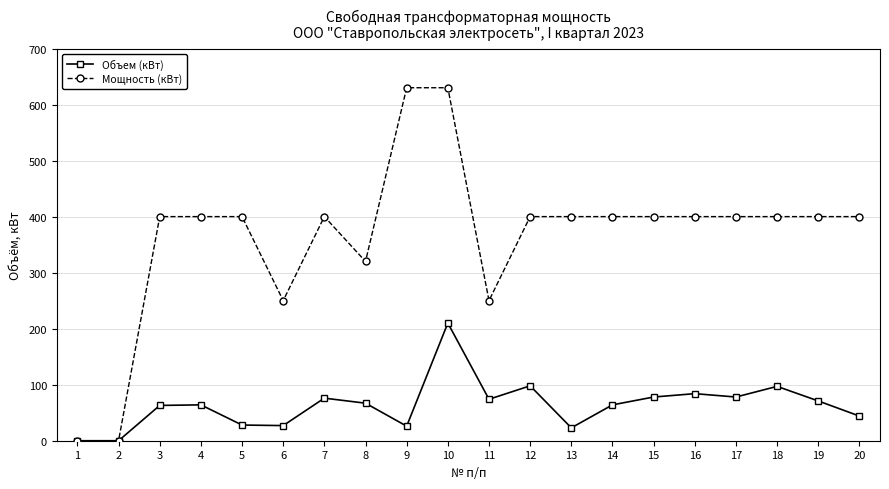

What is the difference between the Мощность (кВт) values at 11 and 2?

250